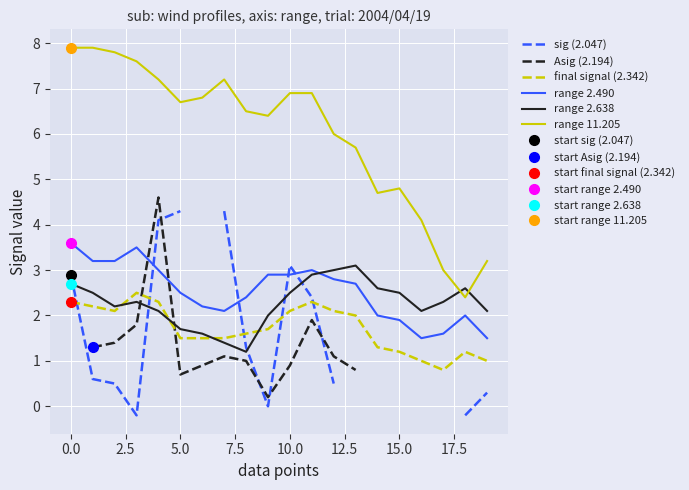

How many values in the range 11.205 series exceed 6?

12